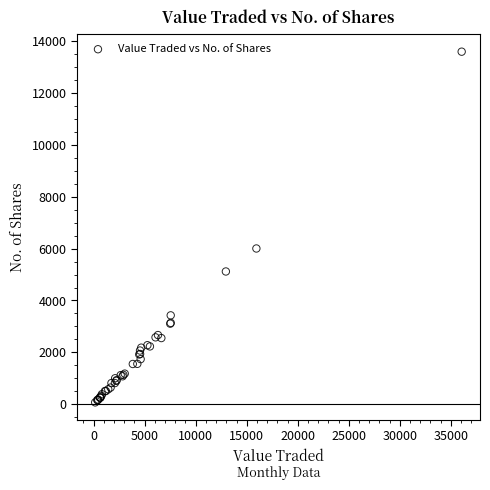

What Y value in the scatter plot is closest to 6832?

6005